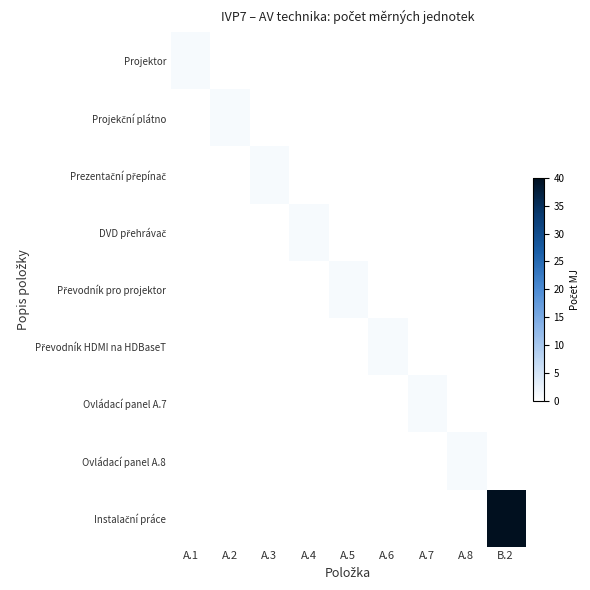

What is the total value across all series at B.2?

40